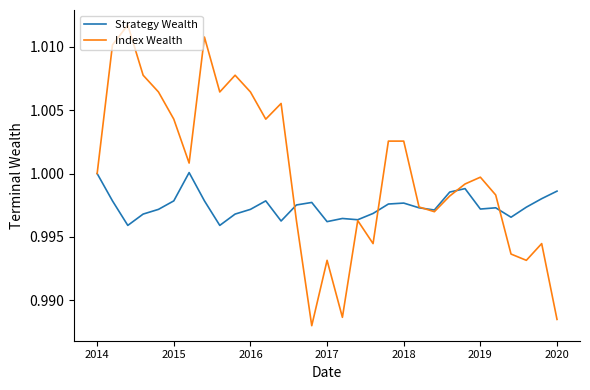

List the series in order of their overall mean, lowest first.

Strategy Wealth, Index Wealth